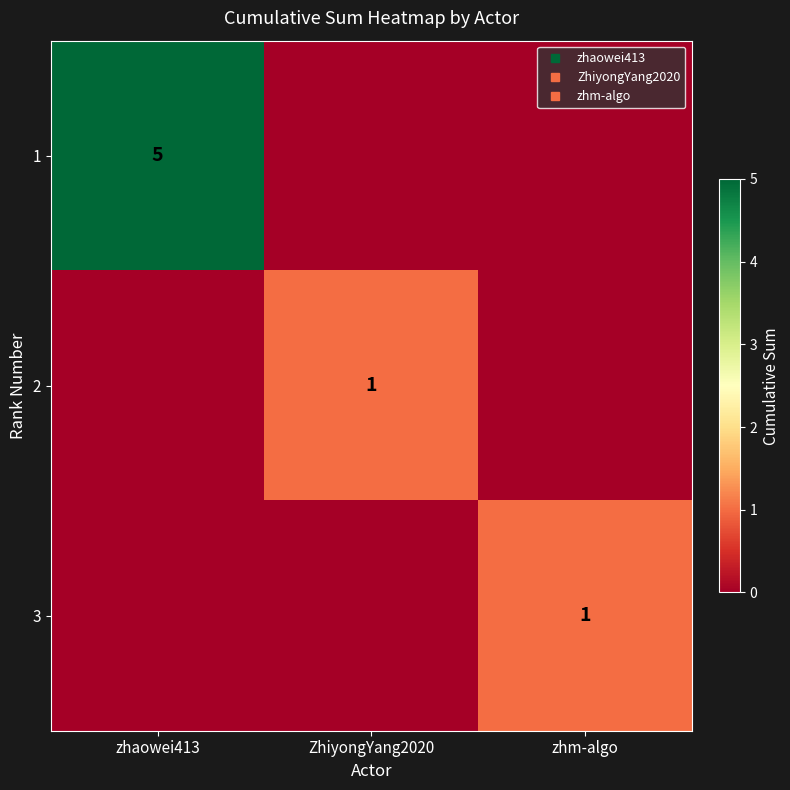

What is the average value of the 1 series?

2